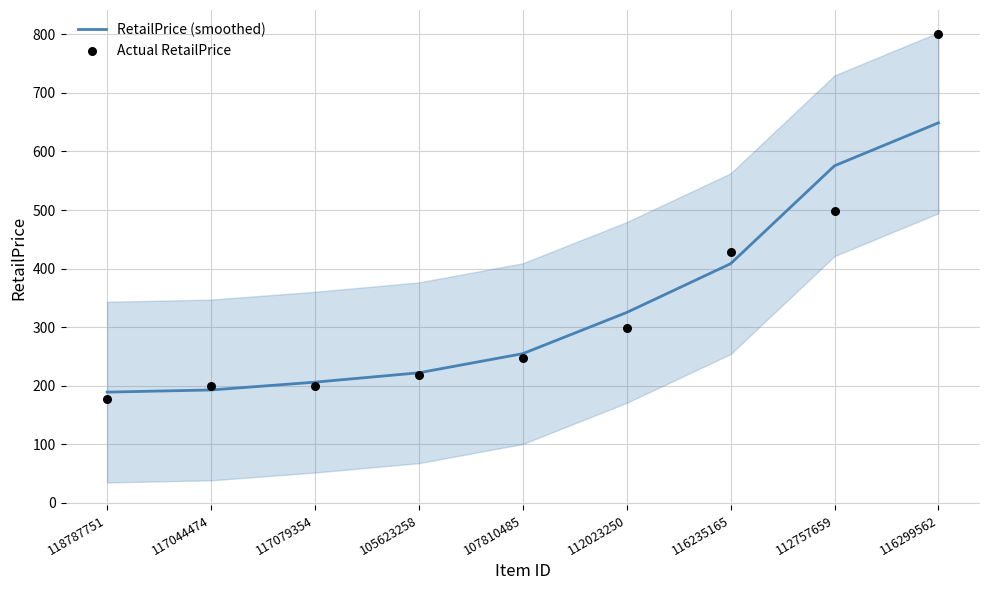

Which series has the largest Y range (max minus min)?

Actual RetailPrice